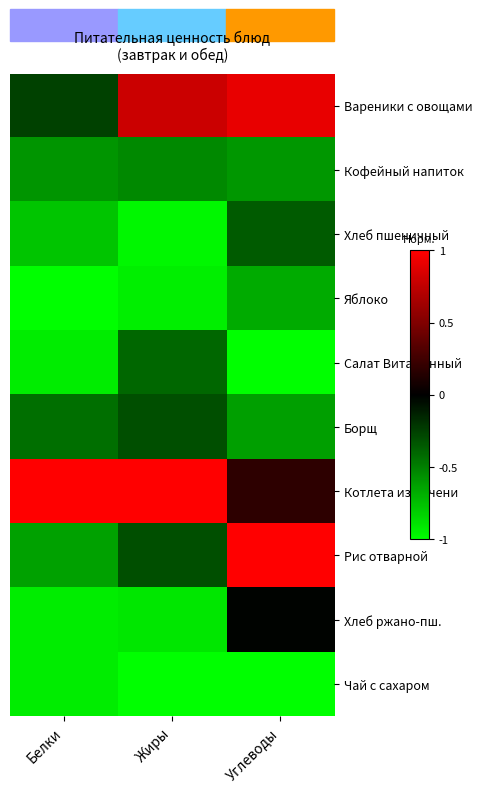

Reading left to right, what are all the values shown in this chart?

Вареники с овощами: Белки=-0.3	Жиры=0.8	Углеводы=0.9
Кофейный напиток: Белки=-0.6	Жиры=-0.5	Углеводы=-0.6
Хлеб пшеничный: Белки=-0.8	Жиры=-1.0	Углеводы=-0.4
Яблоко: Белки=-1.0	Жиры=-0.9	Углеводы=-0.7
Салат Витаминный: Белки=-0.9	Жиры=-0.4	Углеводы=-1.0
Борщ: Белки=-0.4	Жиры=-0.3	Углеводы=-0.6
Котлета из печени: Белки=1.0	Жиры=1.0	Углеводы=0.2
Рис отварной: Белки=-0.6	Жиры=-0.3	Углеводы=1.0
Хлеб ржано-пш.: Белки=-0.9	Жиры=-0.9	Углеводы=-0.0
Чай с сахаром: Белки=-0.9	Жиры=-1.0	Углеводы=-1.0